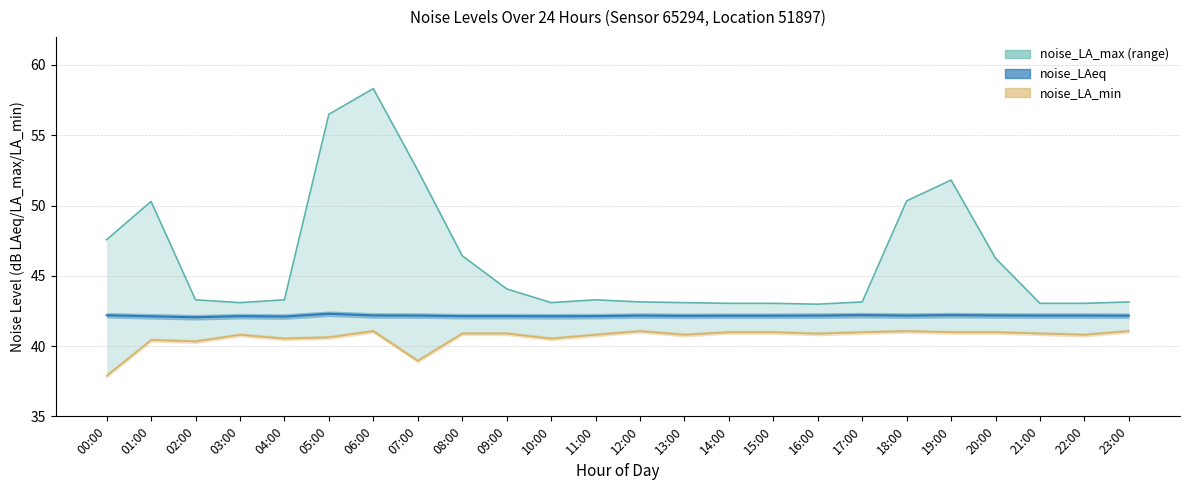

True or false: noise_LA_max and noise_LAeq cross at least once.

False